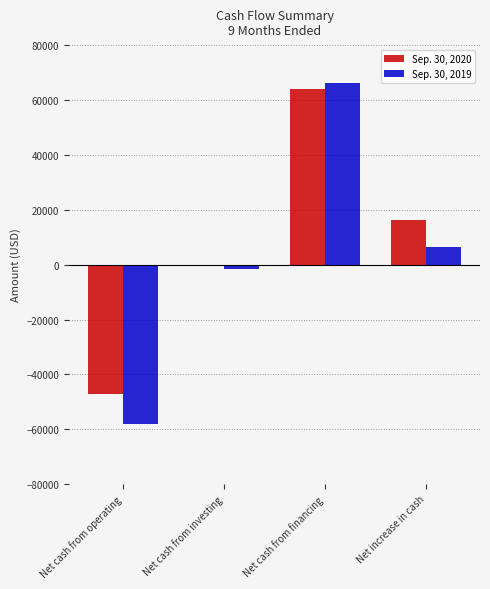

At which label is Sep. 30, 2020 closest to 8396?

Net increase in cash